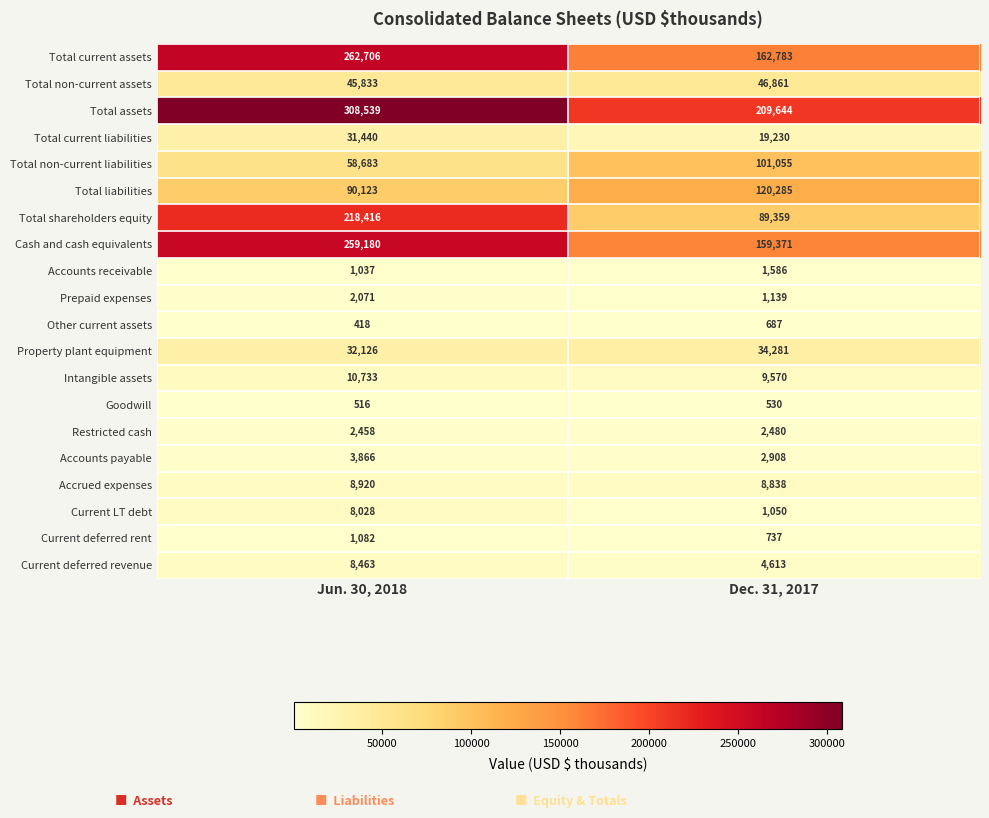

The Total current assets series shows 262706 at Jun. 30, 2018. True or false?

True